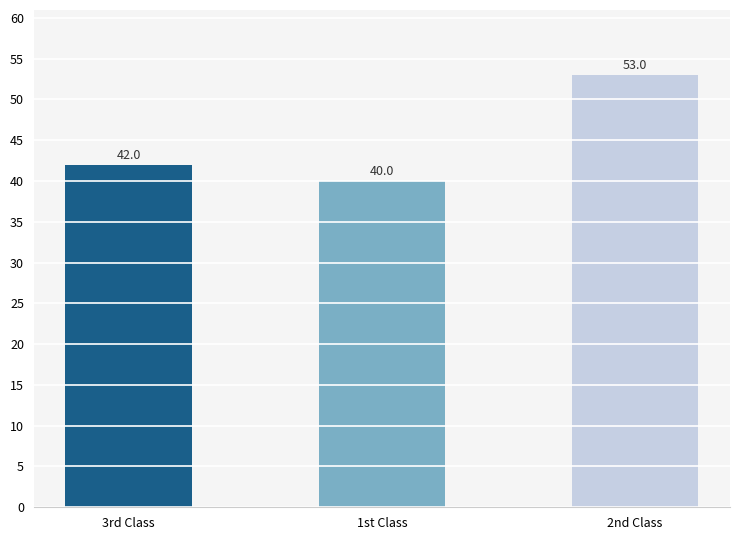

Approximately how many times larger is the value at 2nd Class compared to 3rd Class?

1.3